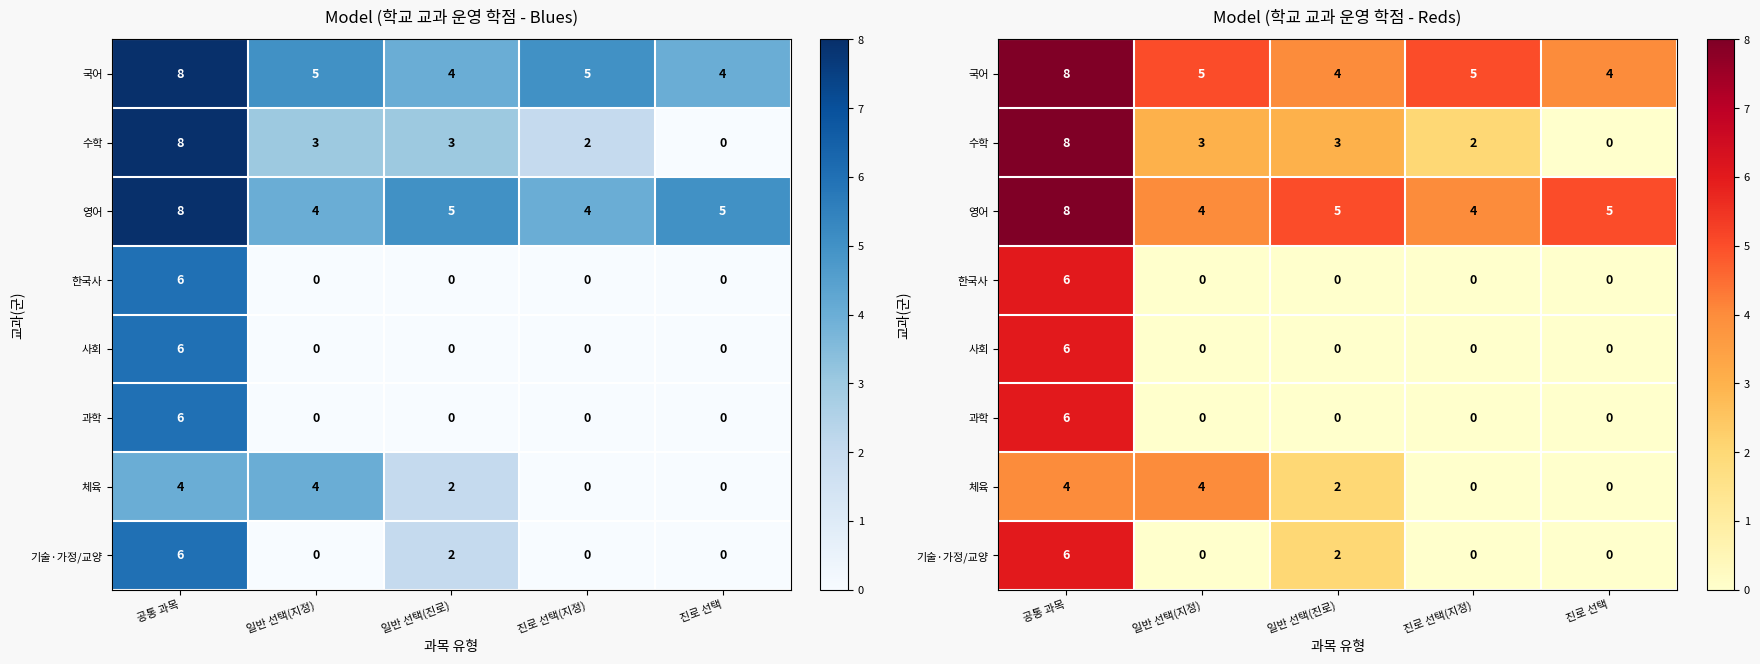

At how many categories does at least one series exceed 7?

1